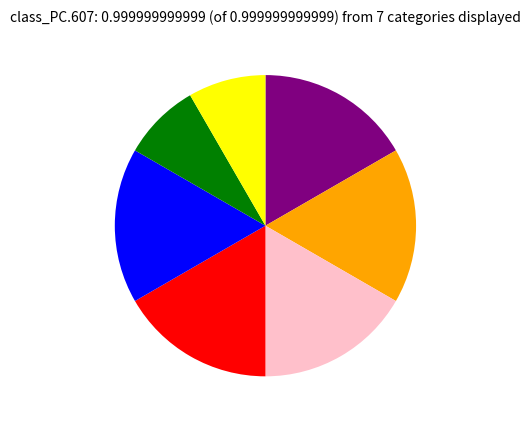

Count the number of slices in the pie.

7